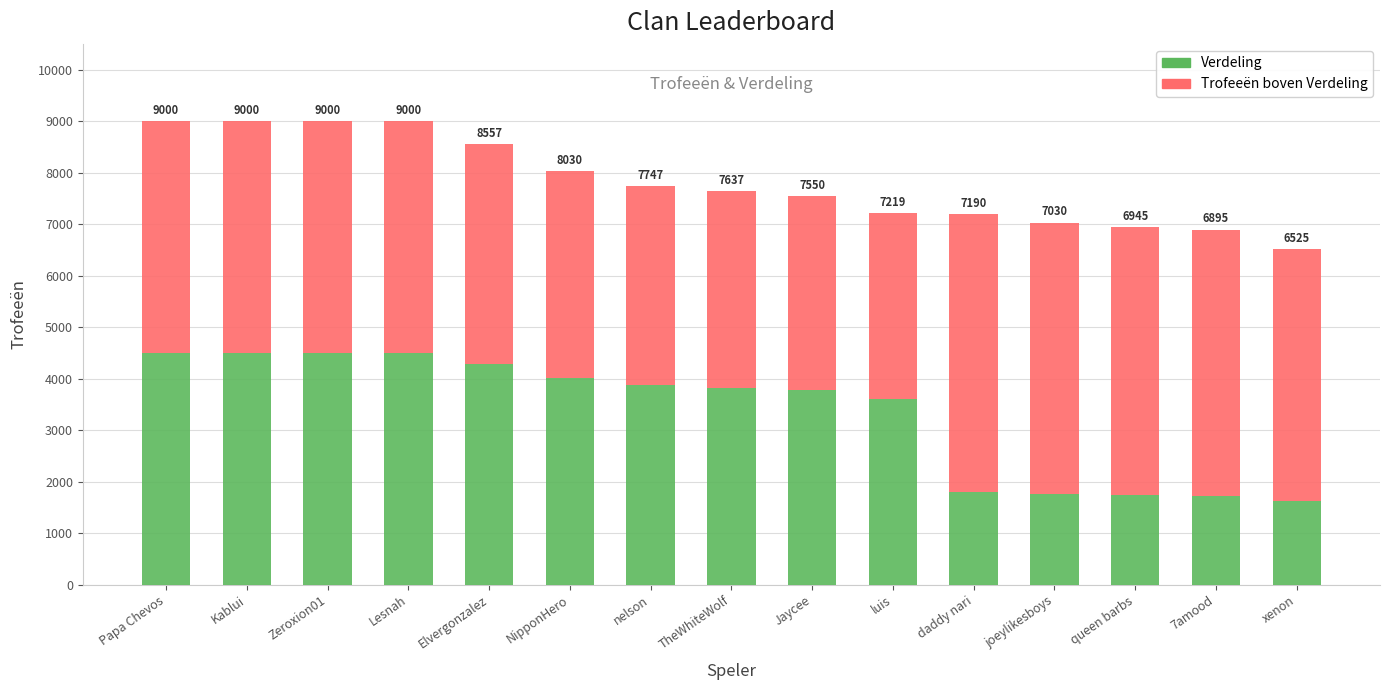

How many bars are there in total?

15